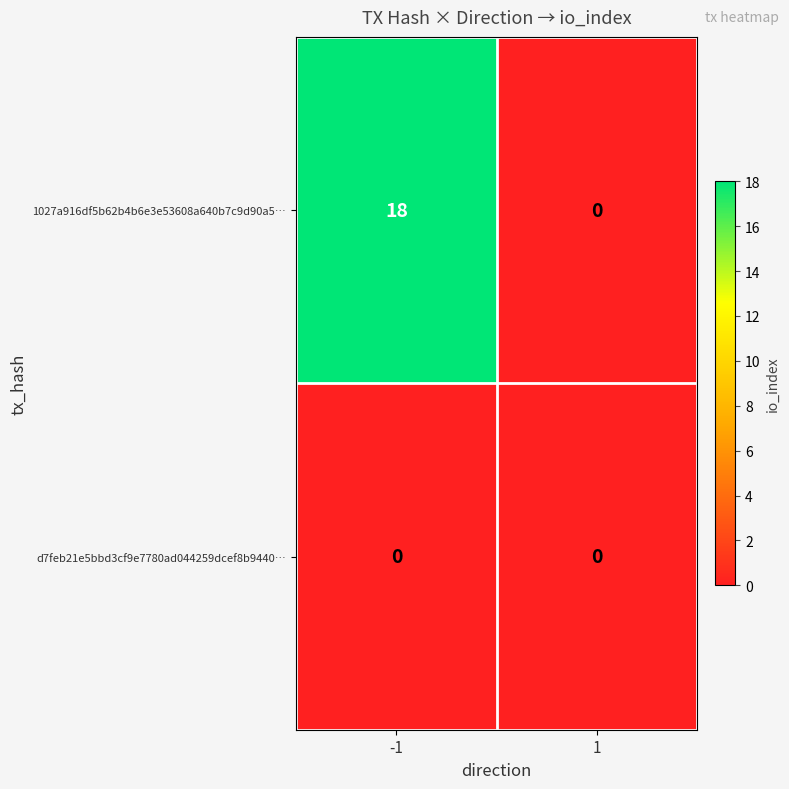

Reading right to left, transcribe all the data shown in this chart.

1027a916df5b62b4b6e3e53608a640b7c9d90a5…: 1=0	-1=18
d7feb21e5bbd3cf9e7780ad044259dcef8b9440…: 1=0	-1=0